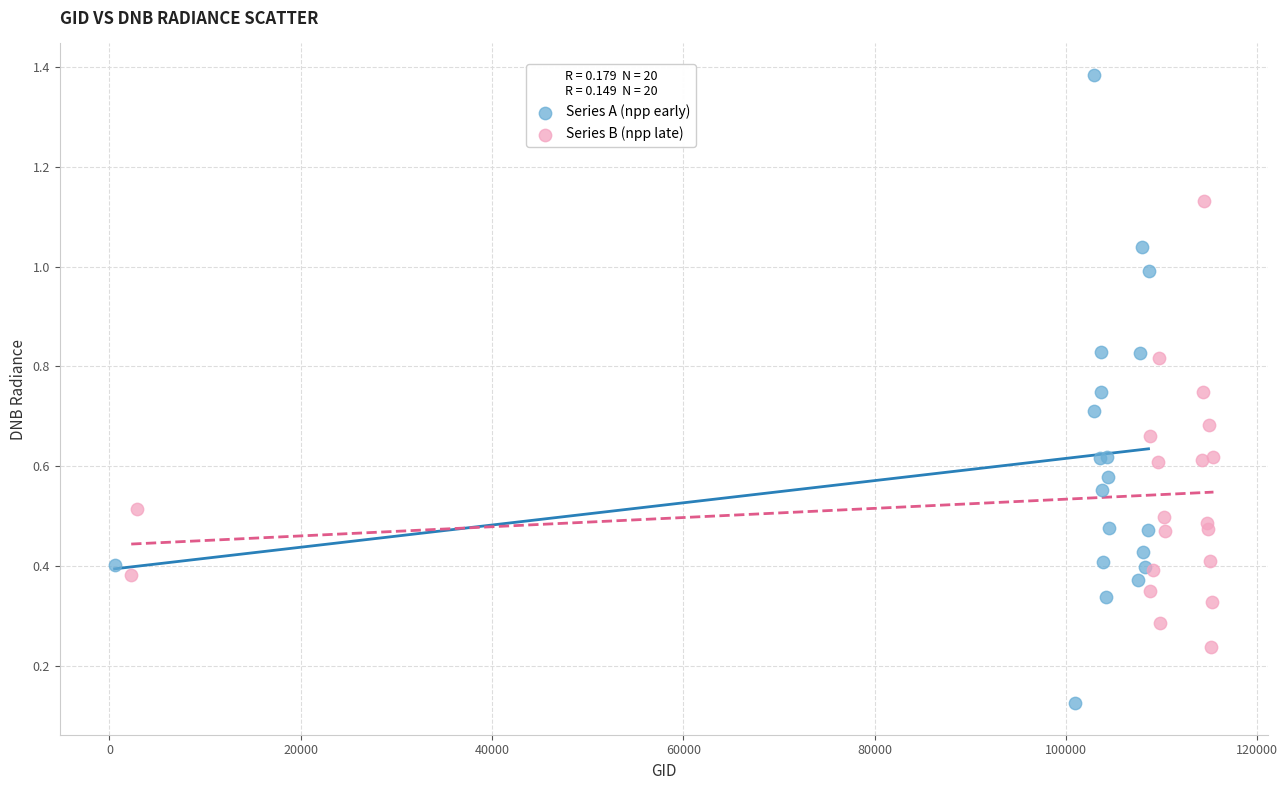

Which series contains the lowest Y value?

Series A (npp early)